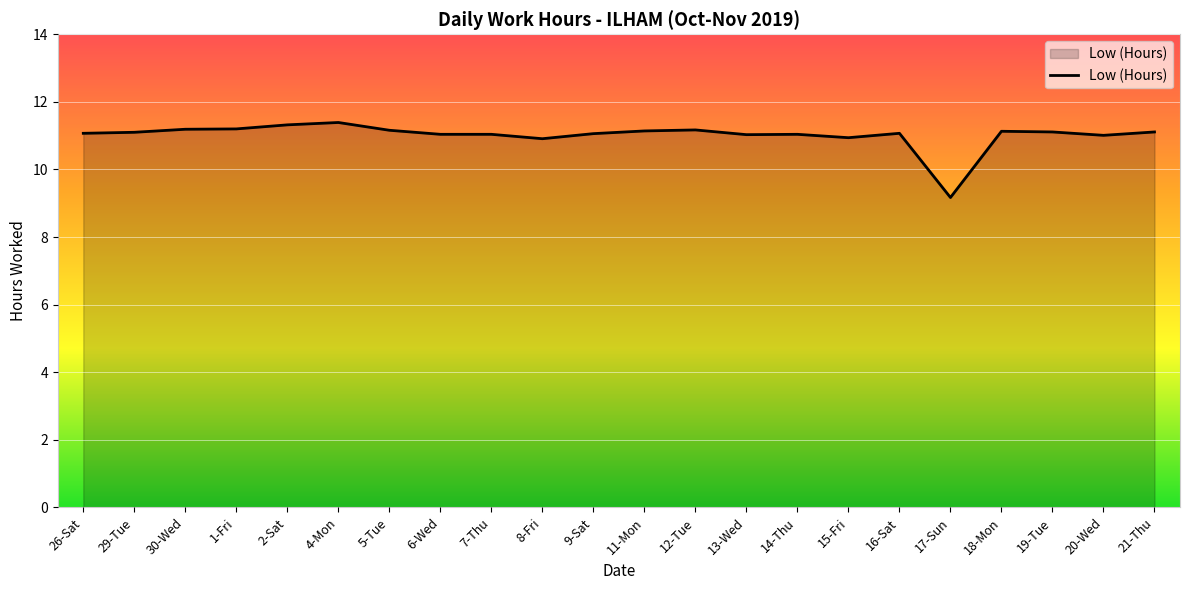

True or false: the data shows 11.0 at 20-Wed.

True